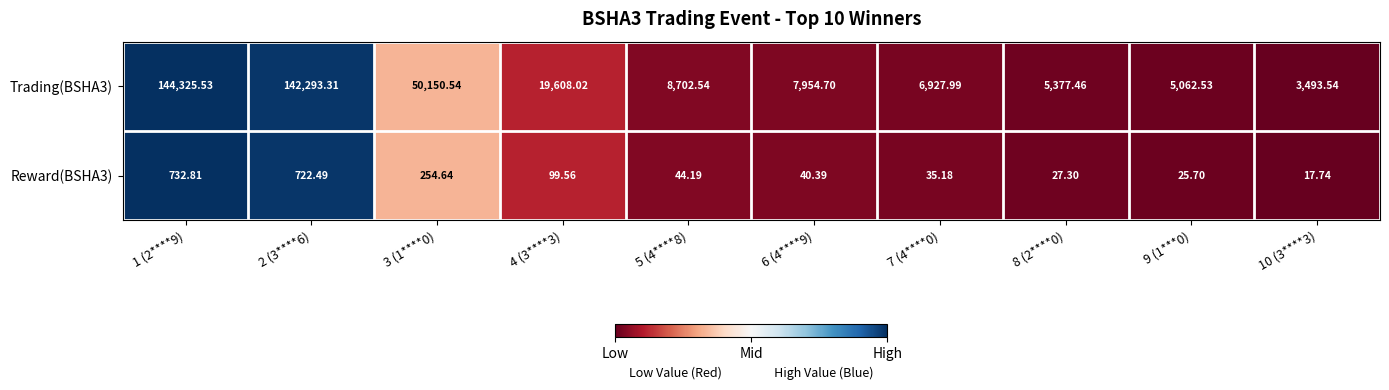

Is the value of Reward(BSHA3) at 10 (3****3) greater than the value of Trading(BSHA3) at 1 (2****9)?

No